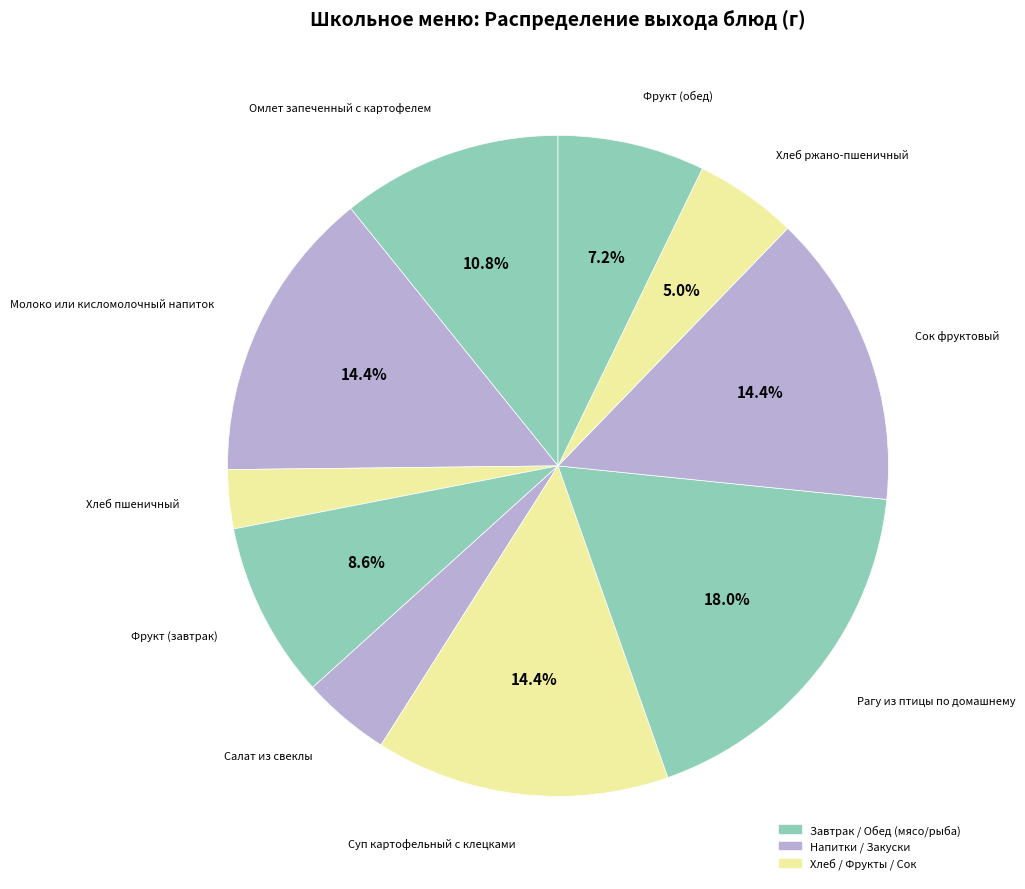

How many slices are in this pie chart?

10